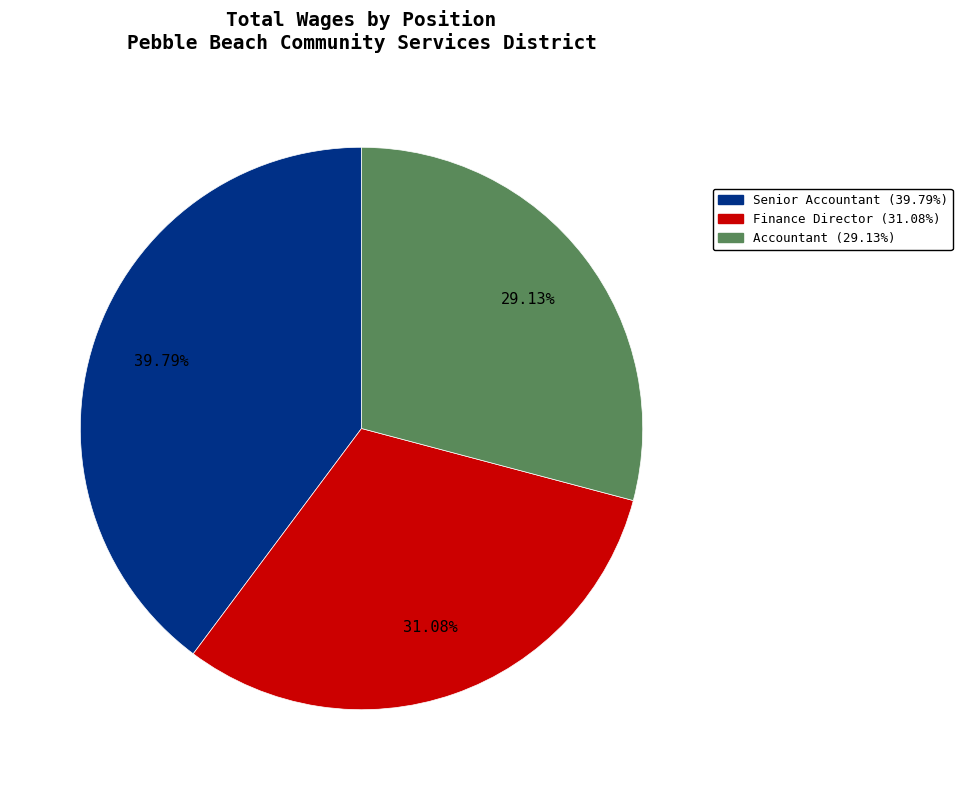

To the nearest percent, what is the difference between the largest and smallest slice percentages?

11%